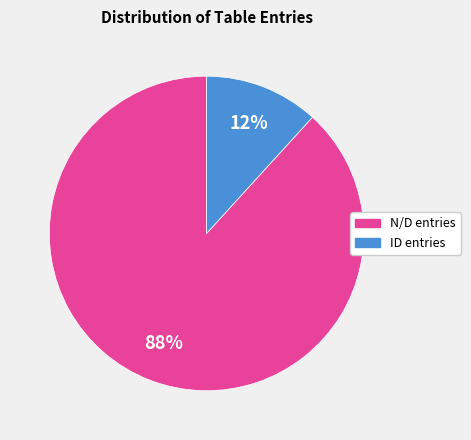

The N/D slice represents 80% of the pie. True or false?

False